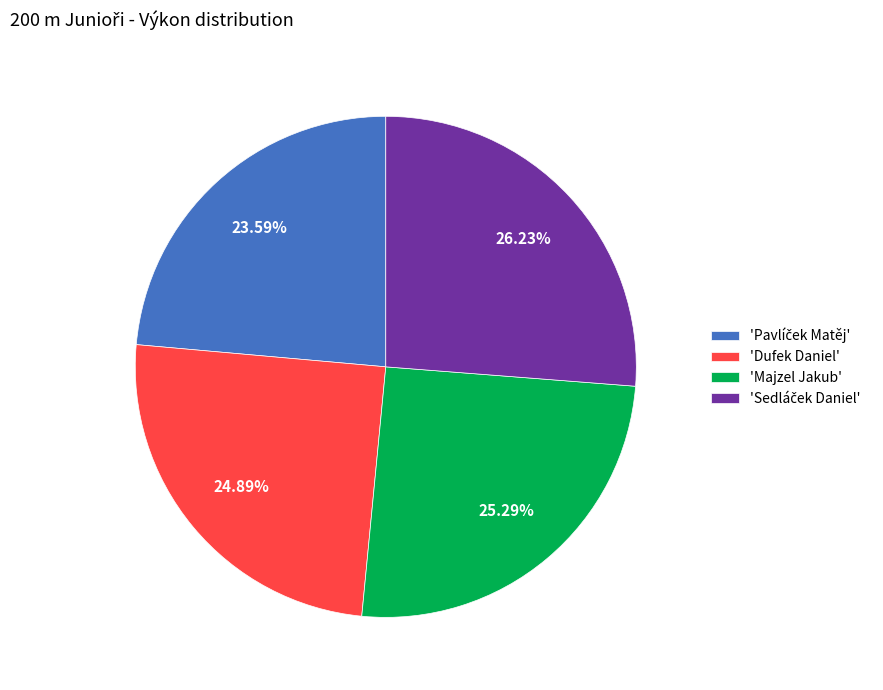

Is there any slice that represents more than half of the pie?

No